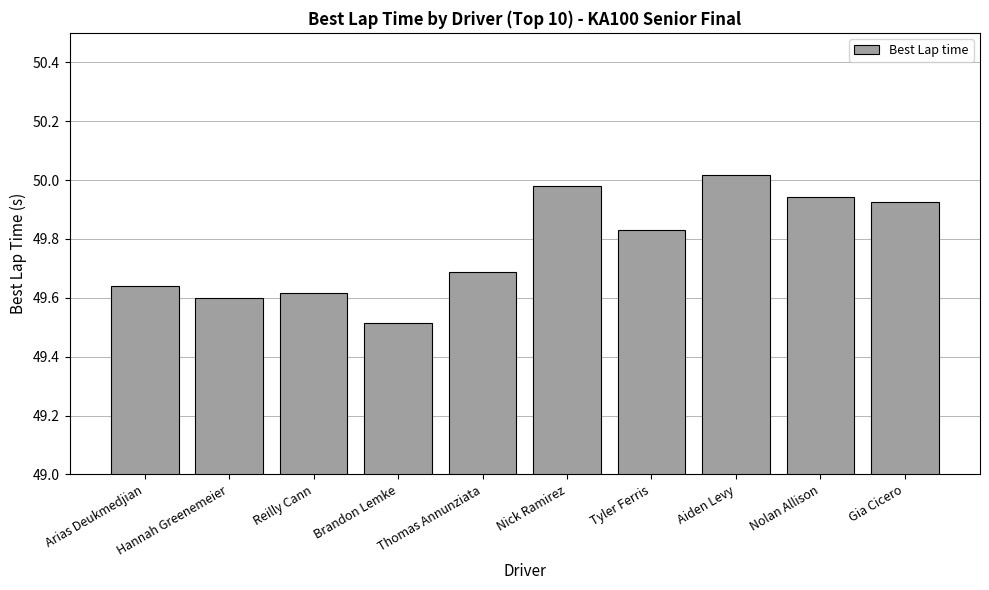

What is the sum of all values?

497.8